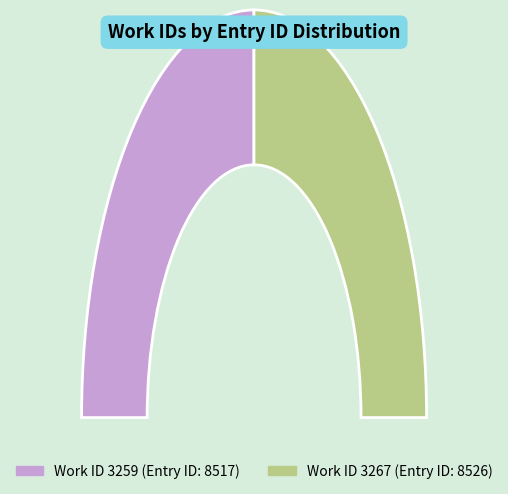

Rank the categories by value from highest to lowest.

3267, 3259